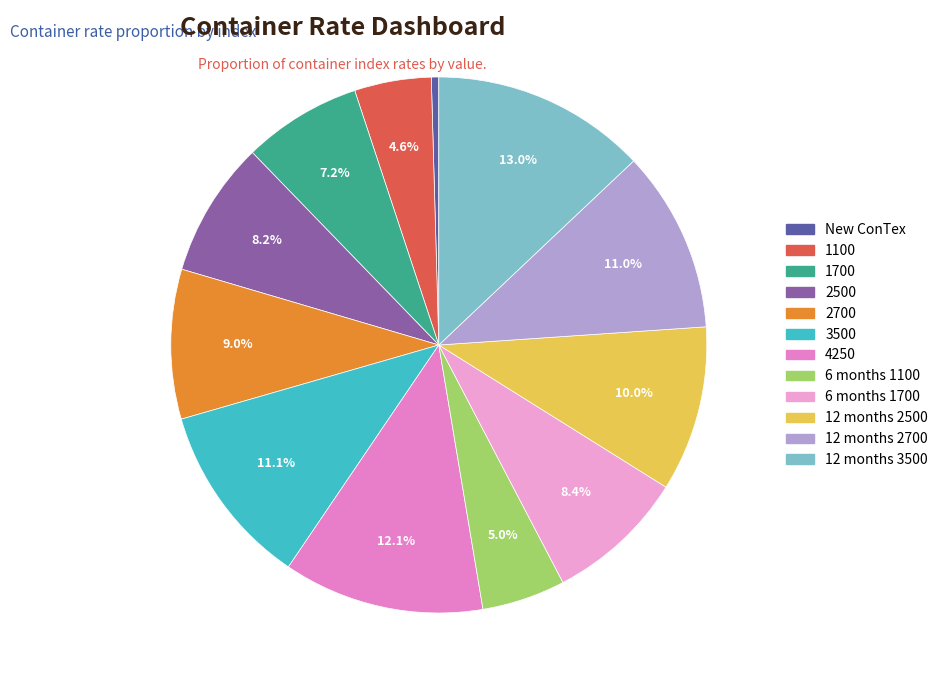

To the nearest percent, what is the difference between the 6 months 1700 and 2700 slice percentages?

1%